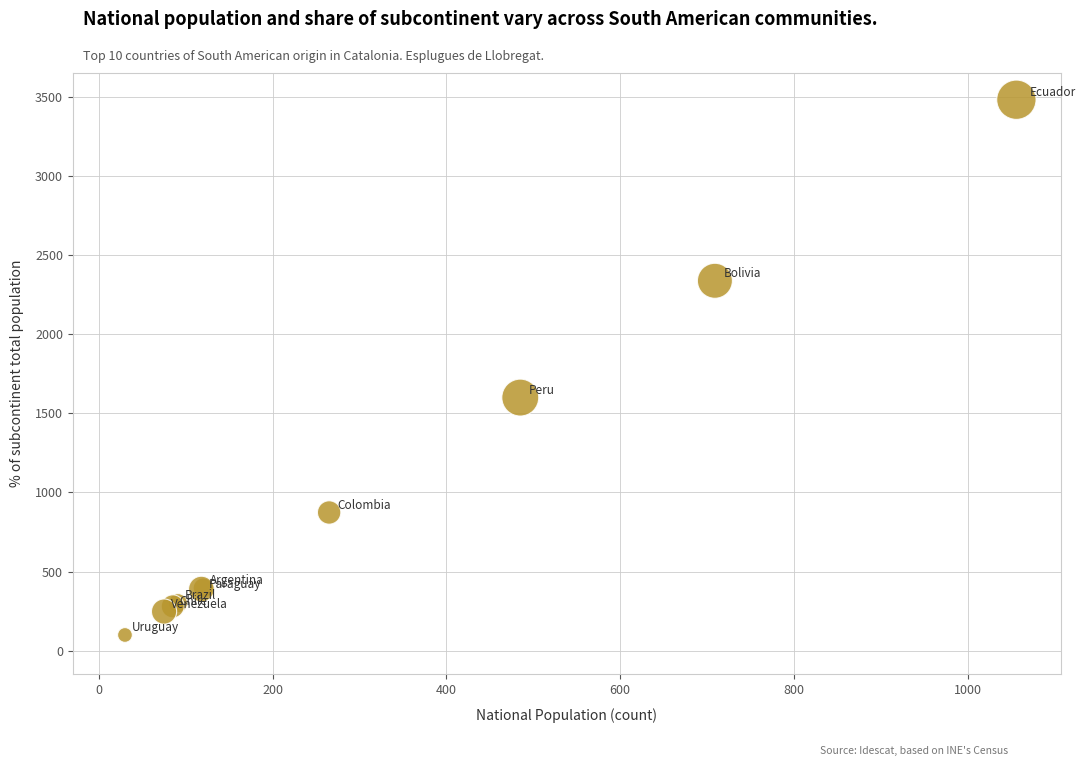

What Y value in the scatter plot is closest to 1790?

1599